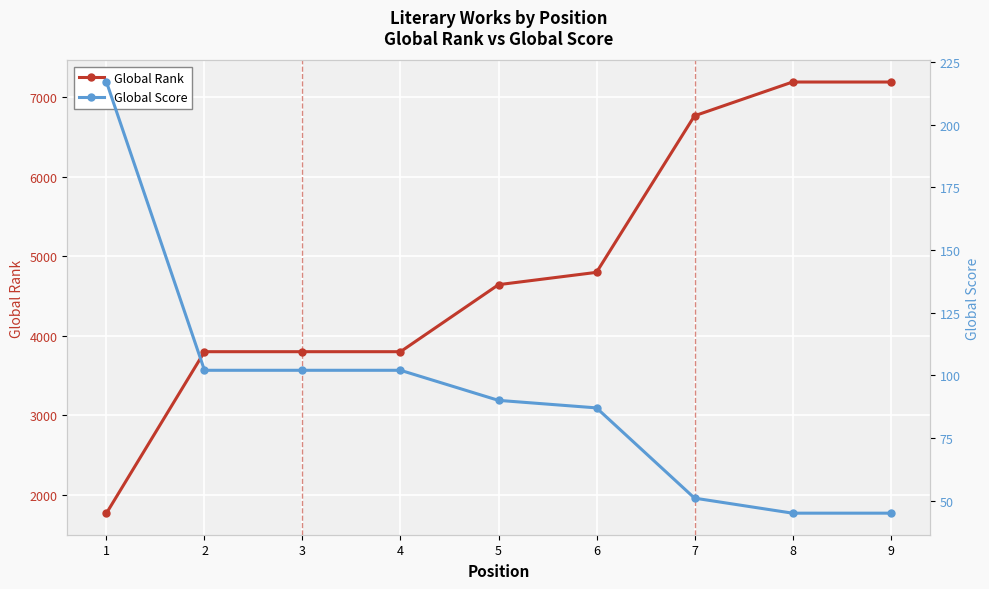

What is the sum of all Global Score values?

841